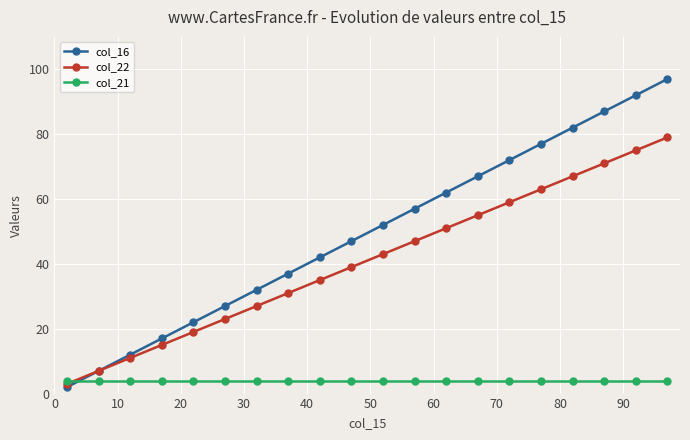

Rank the series by their average value, from lowest to highest.

col_21, col_22, col_16